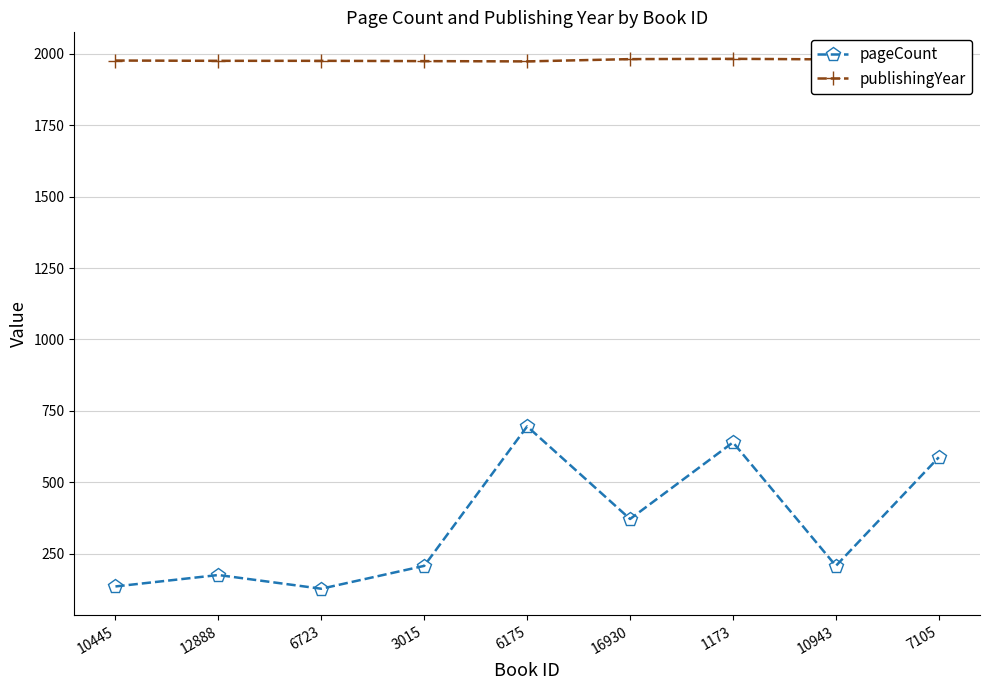

True or false: publishingYear has a value of 1971 at 7105.

True